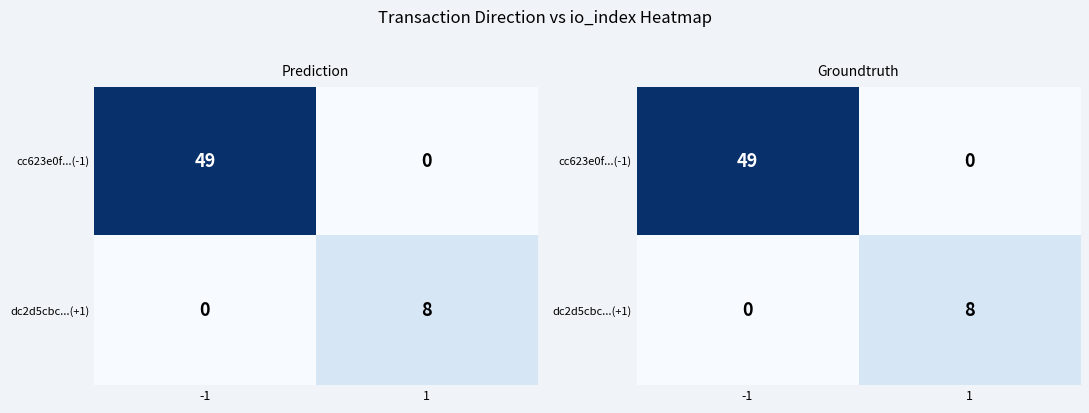

Rank the series by their maximum value, from highest to lowest.

cc623e0f...(-1), dc2d5cbc...(+1)